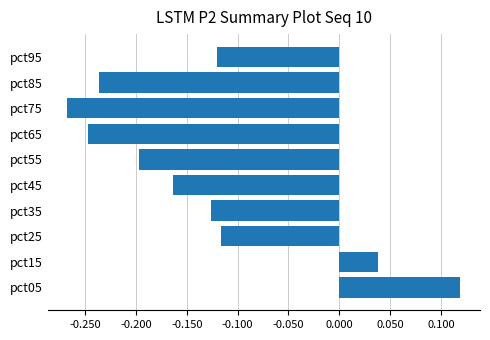

Rank the categories by value from lowest to highest.

pct75, pct65, pct85, pct55, pct45, pct35, pct95, pct25, pct15, pct05